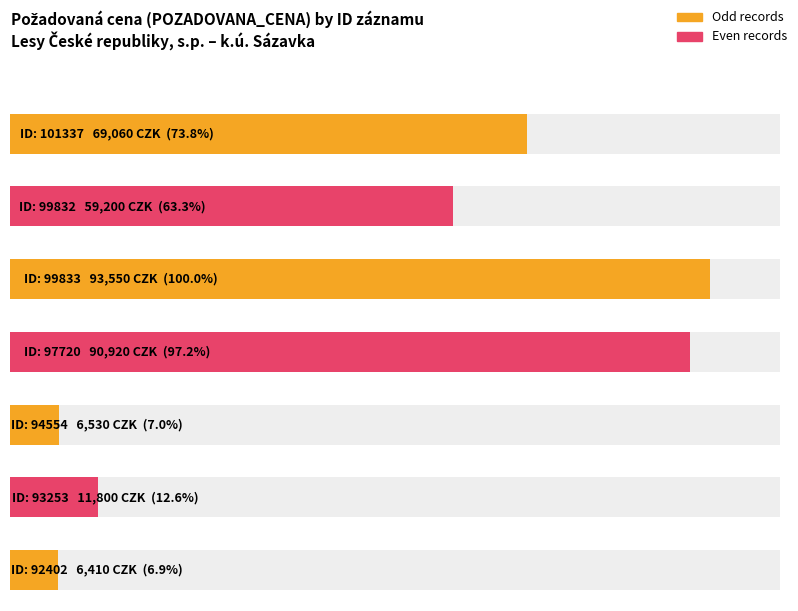

What is the smallest value displayed?

6410